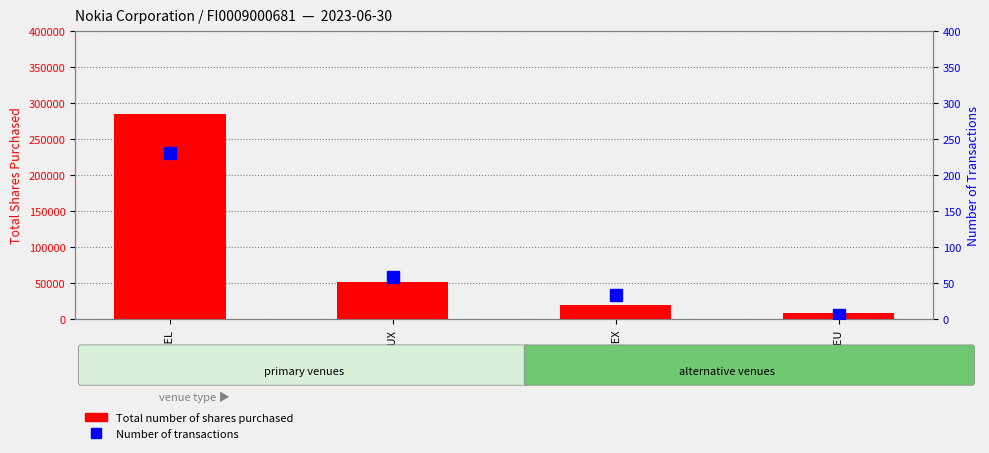

The value of Total number of shares purchased at AQEU is 8635. True or false?

True